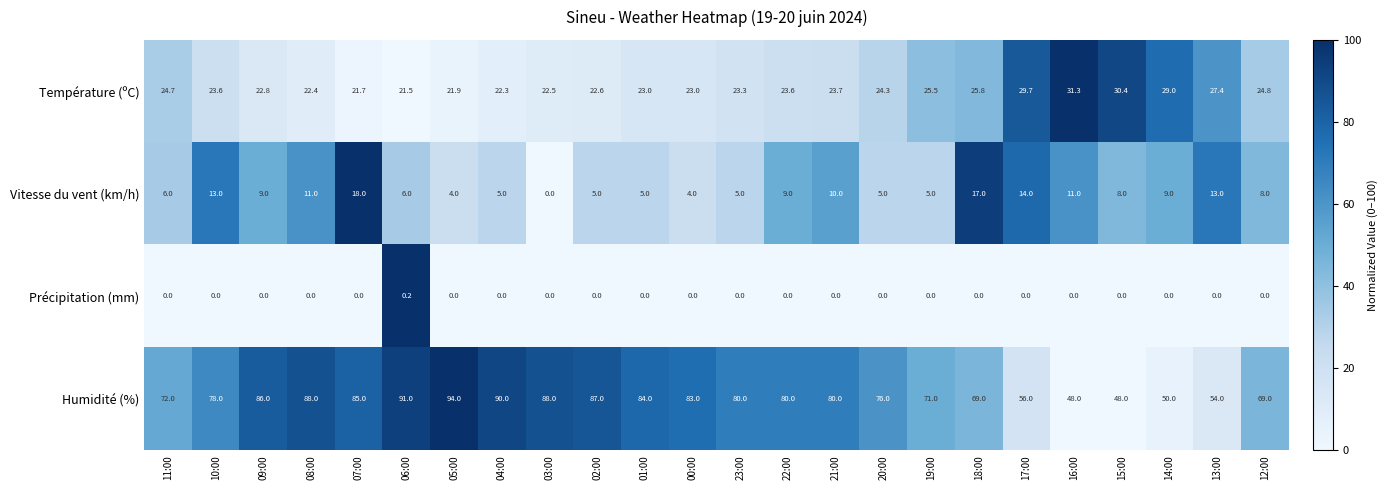

What is the greatest value displayed?

94.0